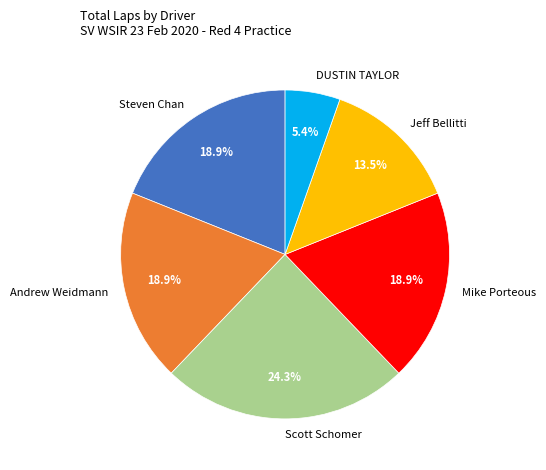

Which slice is the largest?

Scott Schomer